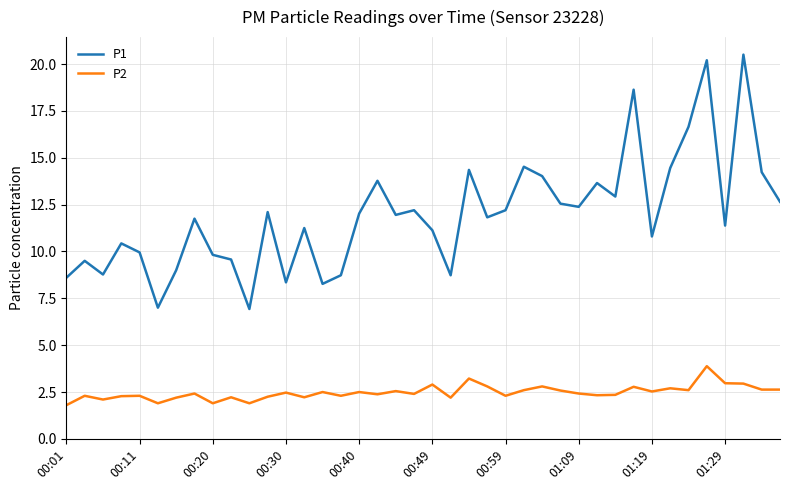

True or false: P1 and P2 cross at least once.

False